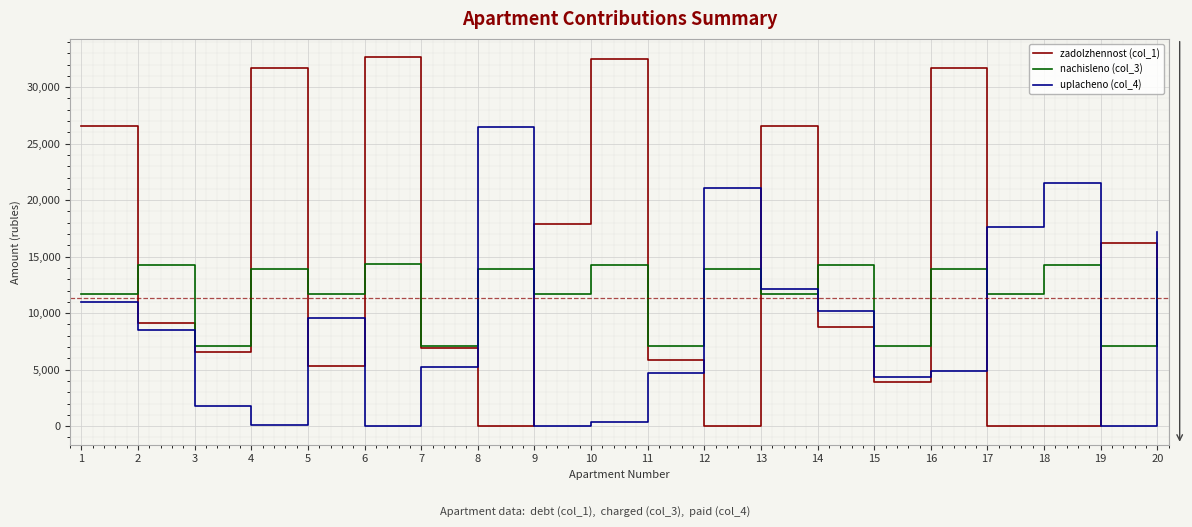

Which series has the largest range (max minus min)?

zadolzhennost (col_1)